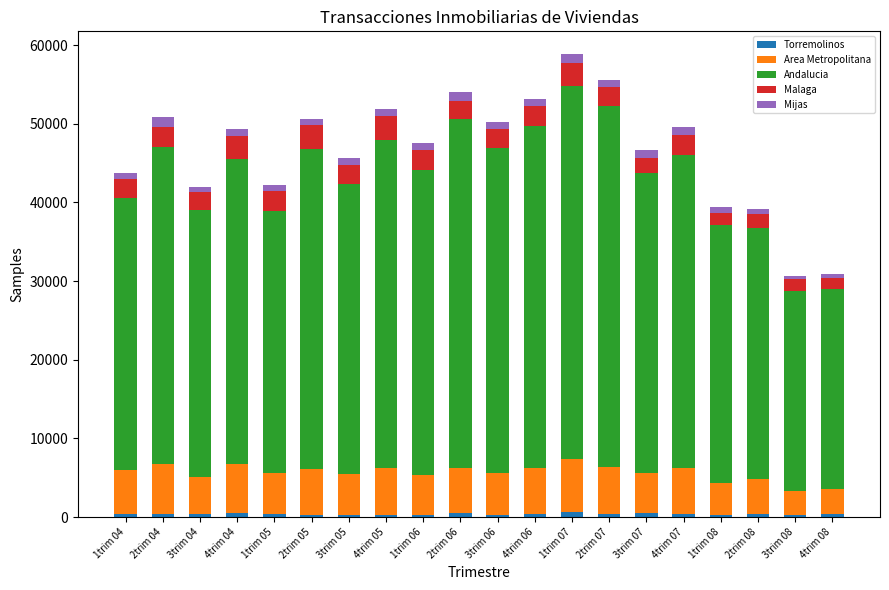

Rank the series by their maximum value, from lowest to highest.

Torremolinos, Mijas, Malaga, Area Metropolitana, Andalucia